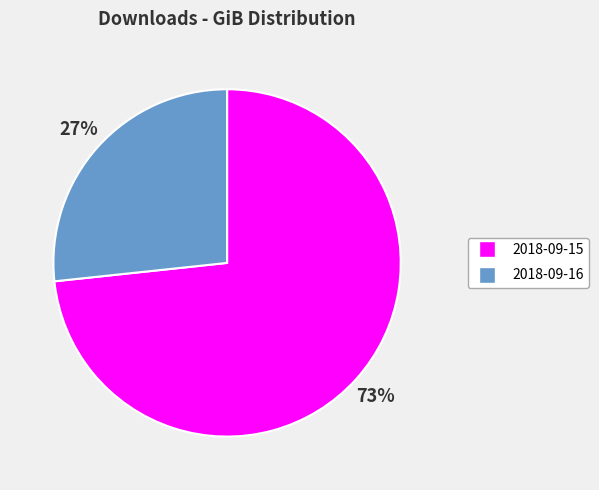

Which slice is the largest?

2018-09-15